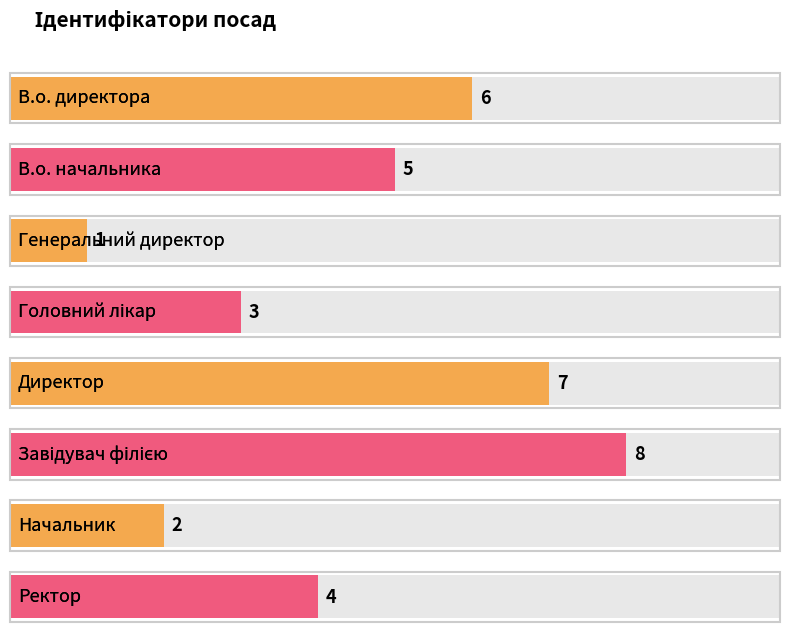

Between Начальник and Завідувач філією, which is larger?

Завідувач філією